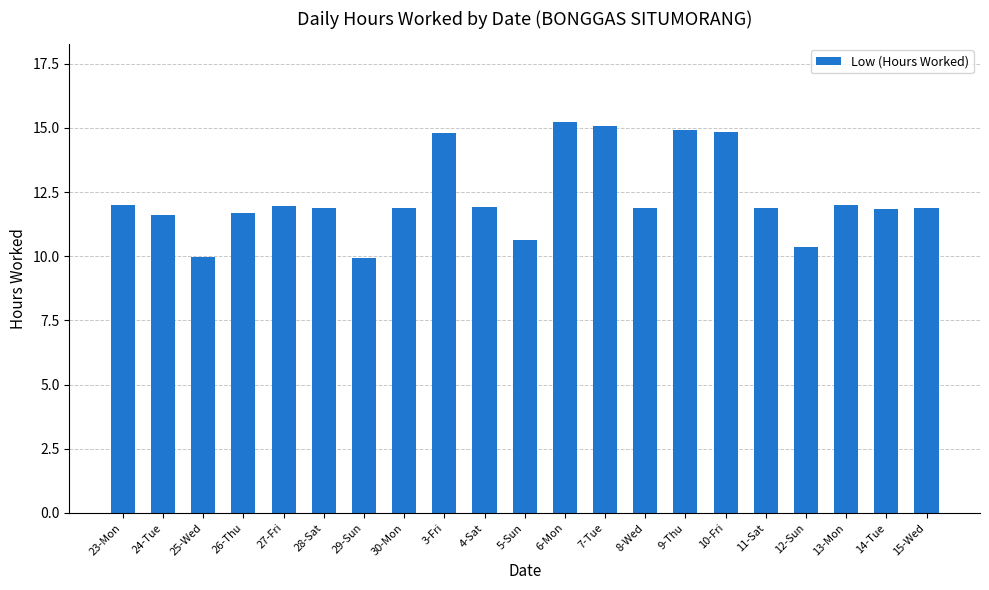

Which has a higher value, 27-Fri or 26-Thu?

27-Fri